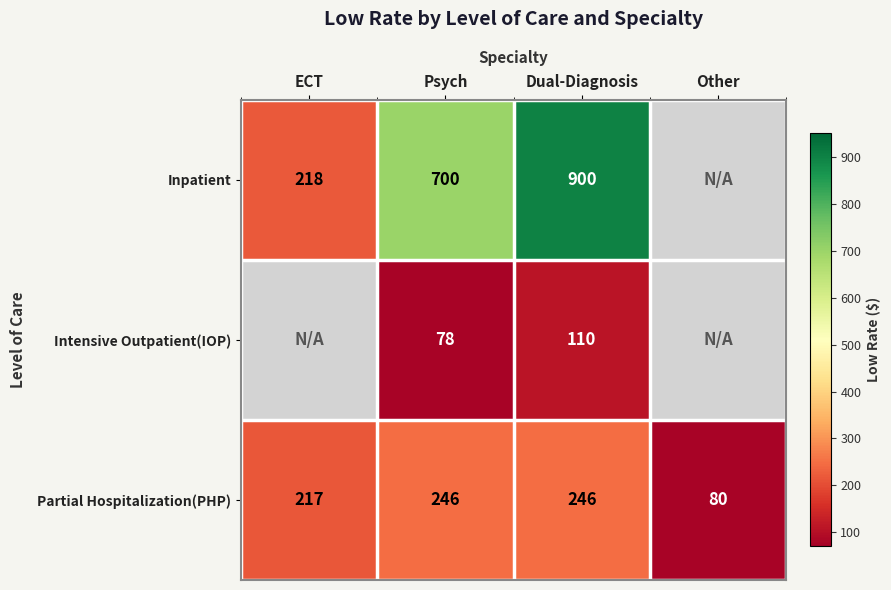

What is the spread (max minus min) of values at Dual-Diagnosis?

790.0